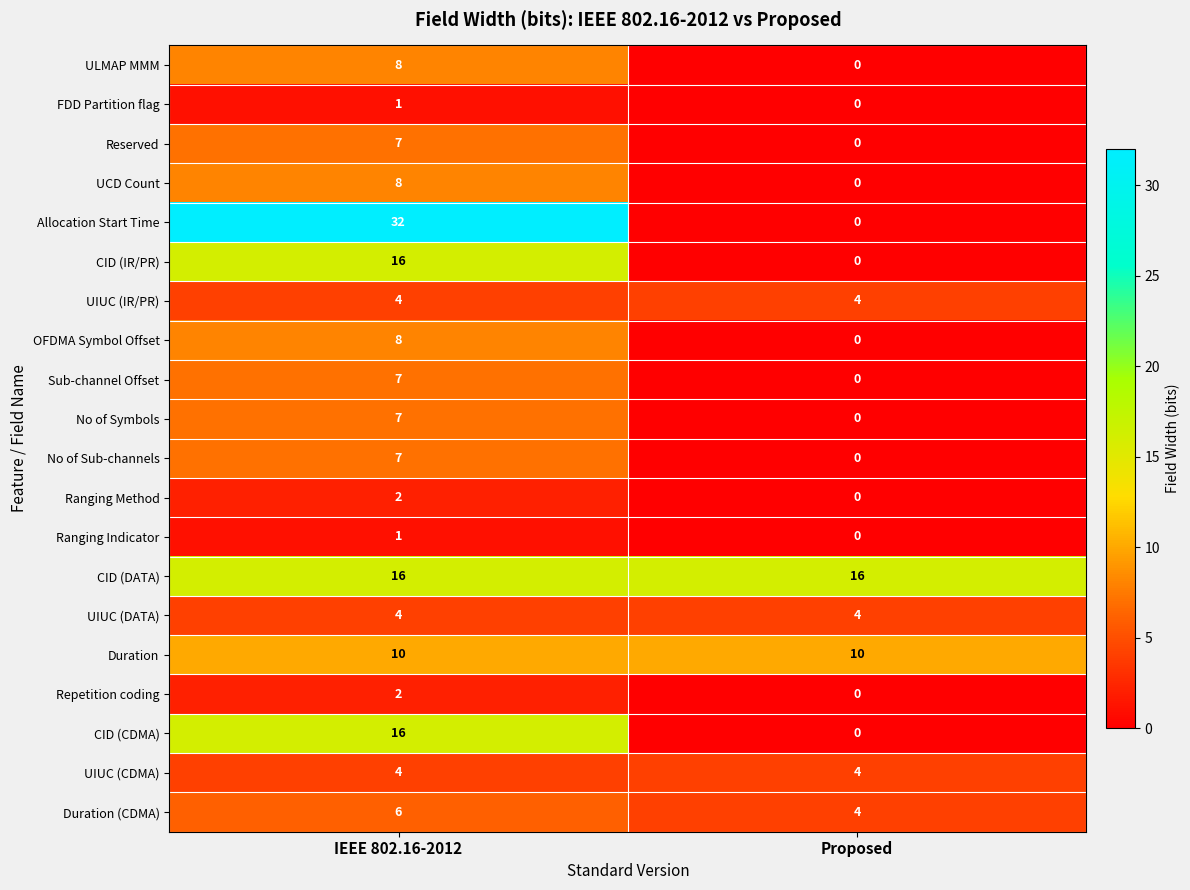

What is the spread (max minus min) of values at IEEE 802.16-2012?

31